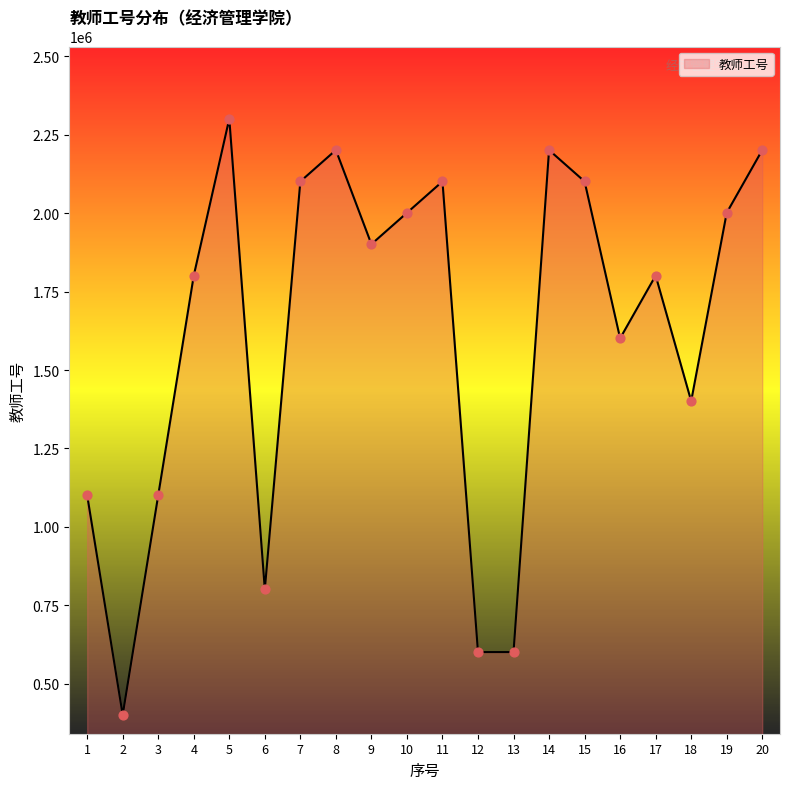

Between 5 and 8, which is larger?

5